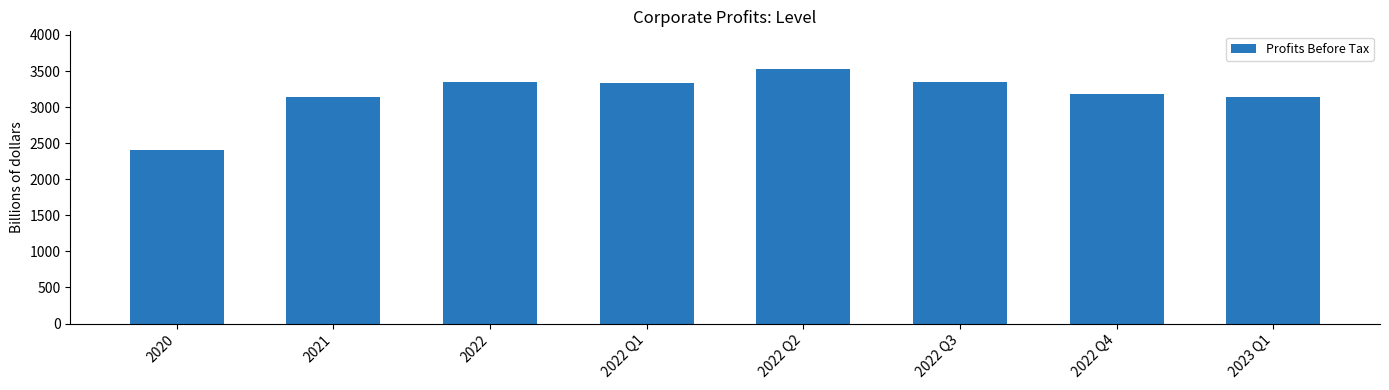

What is the ratio of the value at 2022 Q4 to the value at 2021?

1.0